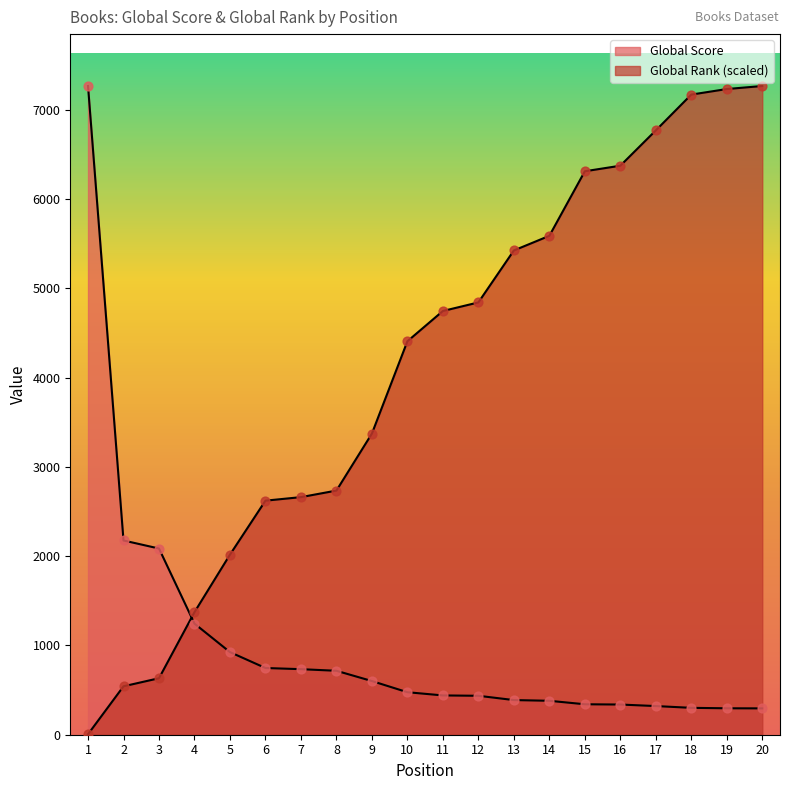

What is the total value across all series at 14?

5966.4